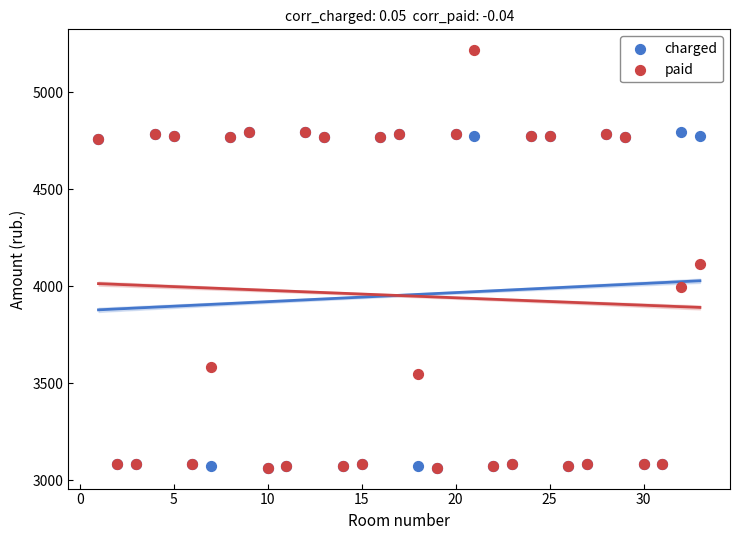

Across all series, what Y value is closest to 4140?

4113.0